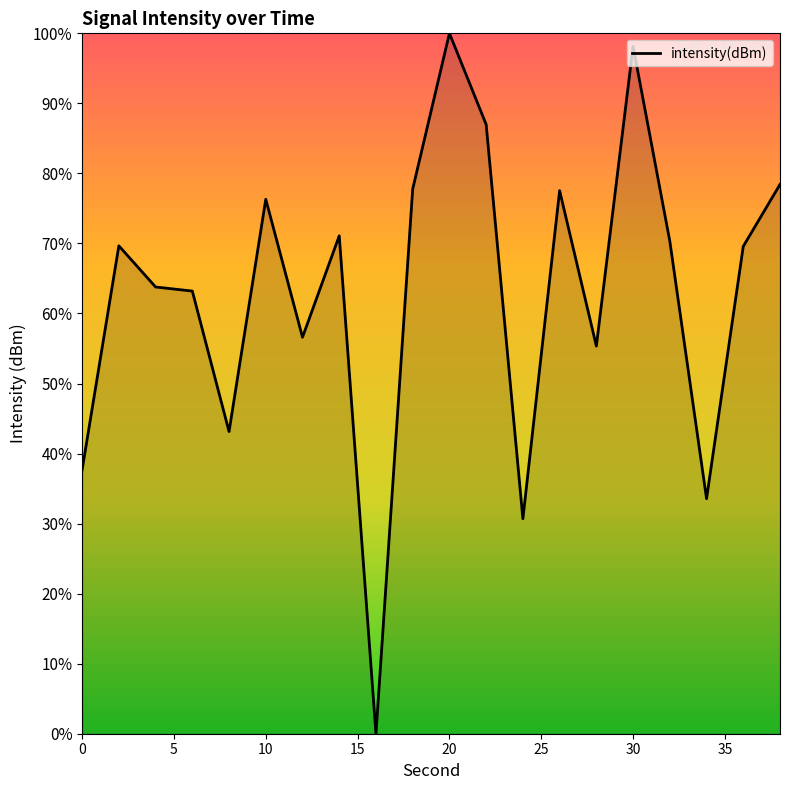

What is the greatest value displayed?

100.0